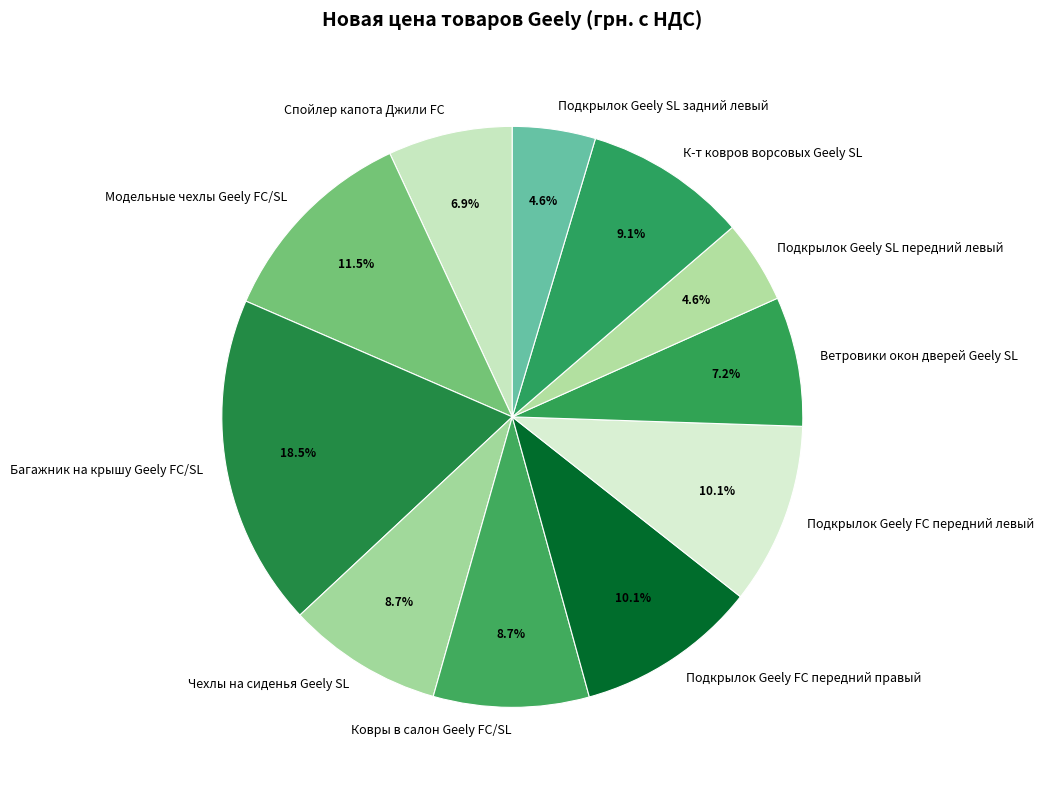

To the nearest percent, what is the combined percentage of Подкрылок Geely SL передний левый and Чехлы на сиденья Geely SL?

13%